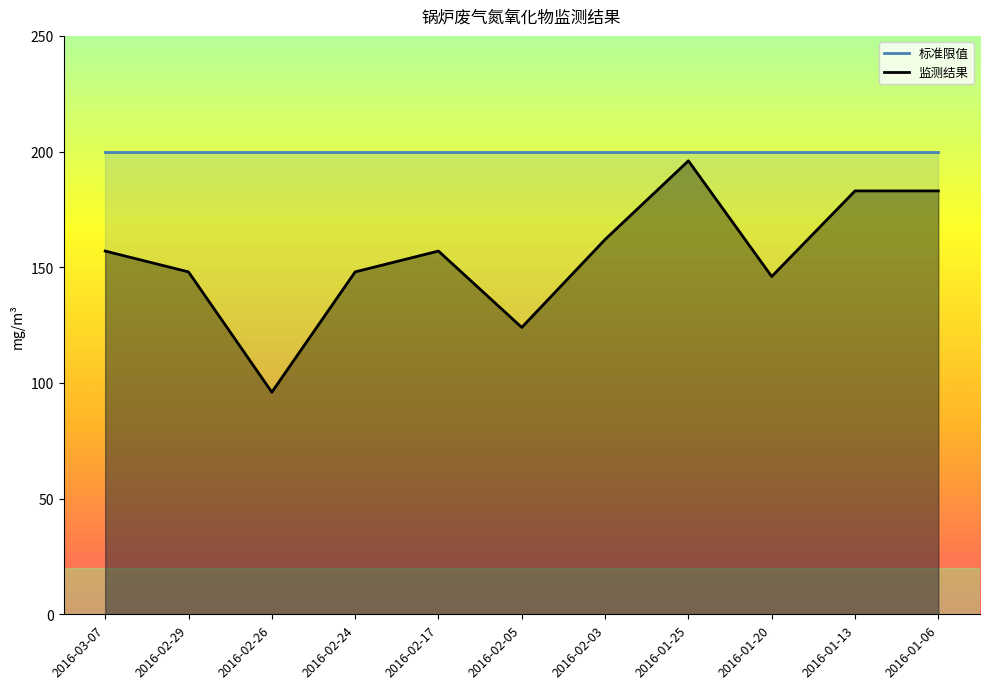

Which category has the lowest value across all series?

2016-02-26